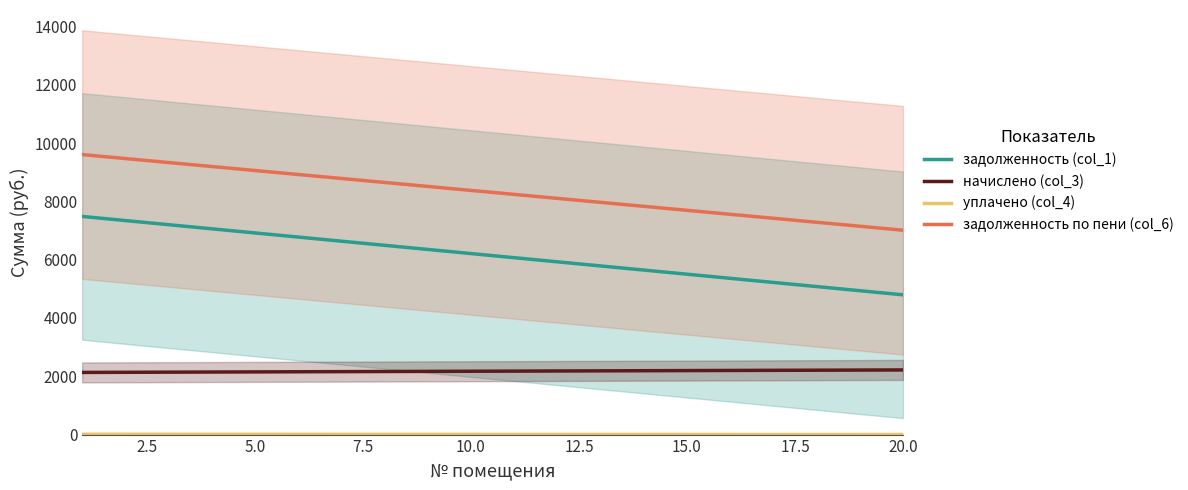

True or false: задолженность (col_1) and задолженность по пени (col_6) intersect in this chart.

False